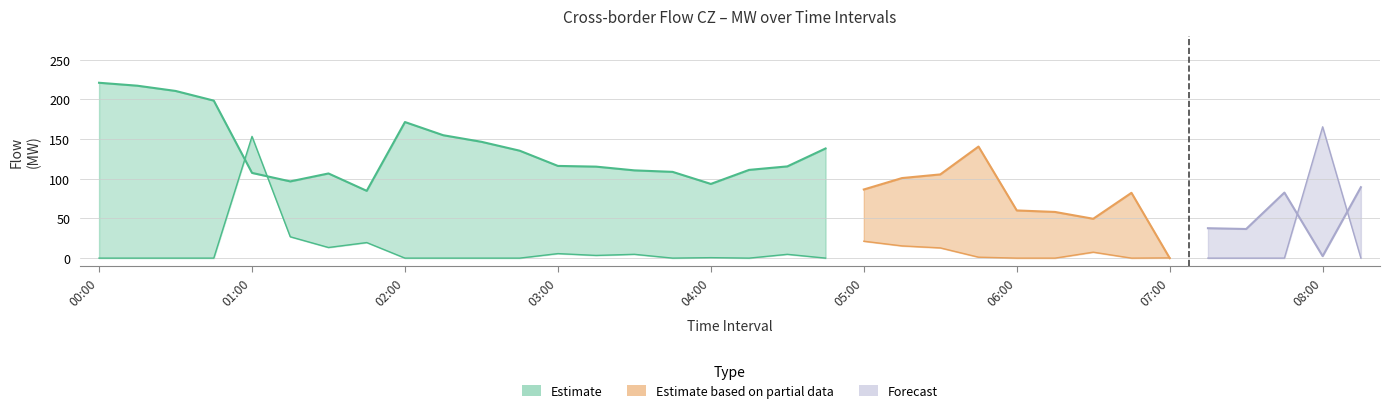

What is the difference between the second highest and minimum values in the CZ=>SK series?

130.9